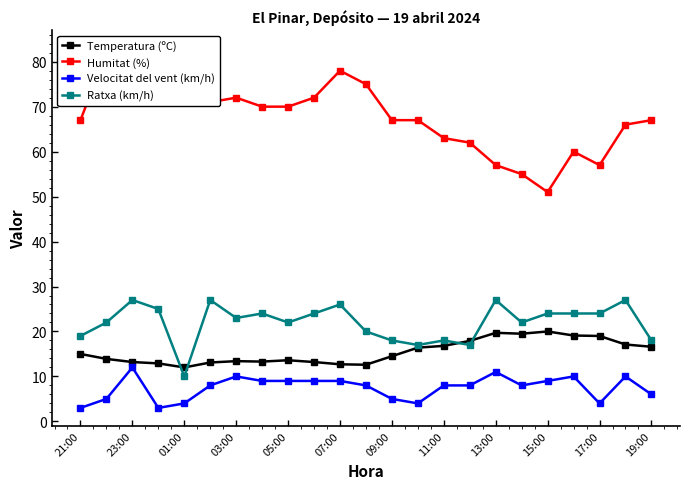

The Temperatura (ºC) series shows 6.1 at 07:00. True or false?

False